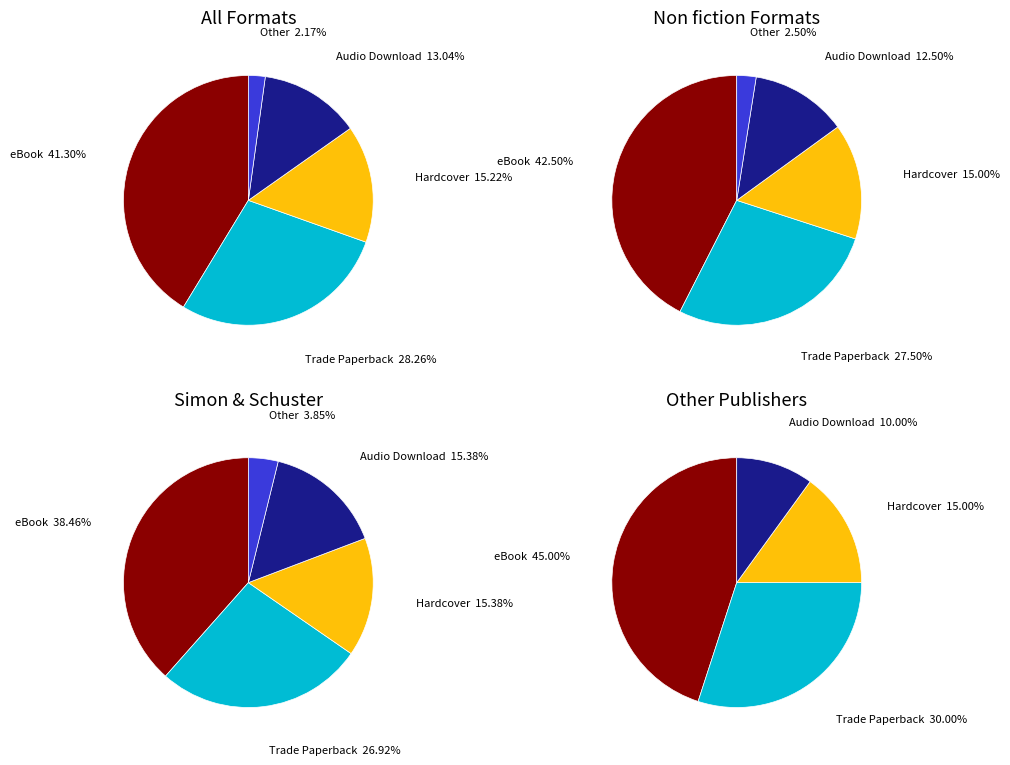

Between eBook and Other, which is larger?

eBook